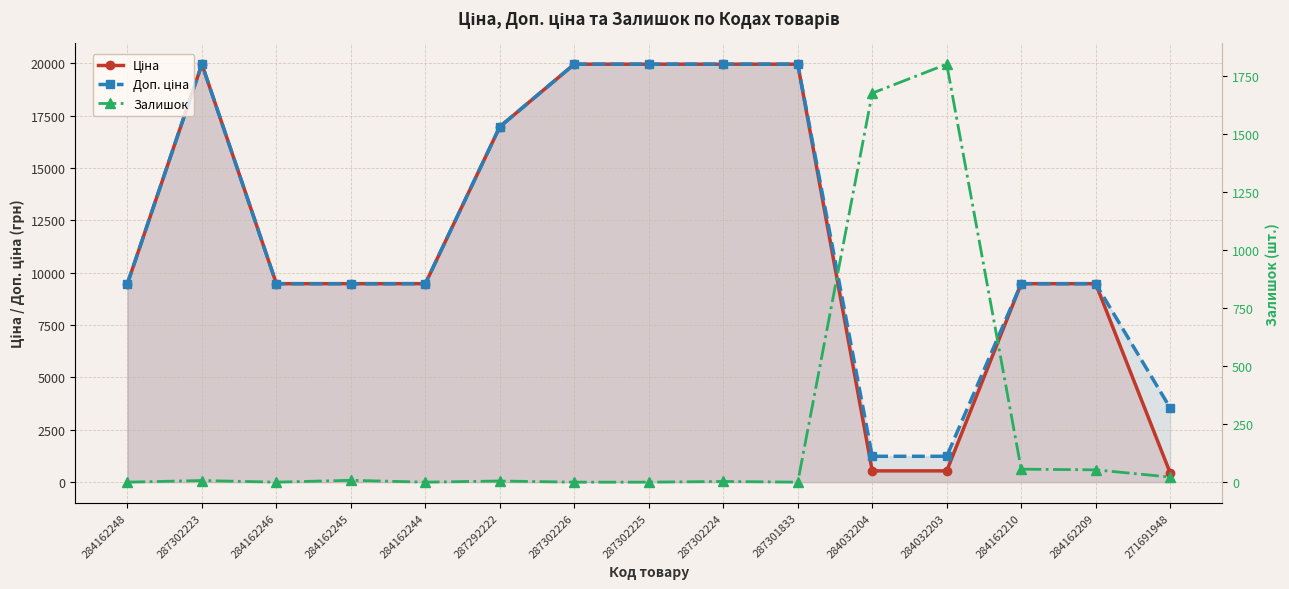

How many lines are shown in the chart?

3